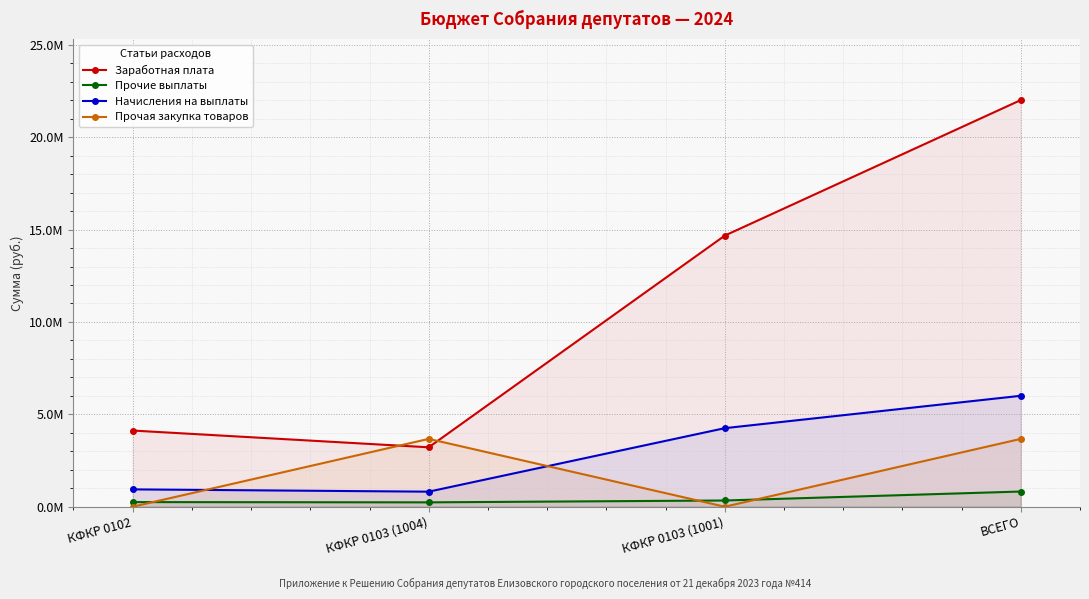

Reading left to right, list all the values displayed in this chart.

Заработная плата: 4122172.6	3215537.0	14672669.1	22010378.7
Прочие выплаты: 250000.0	236000.0	336000.0	822000.0
Начисления на выплаты: 938328.0	814288.0	4251133.4	6003749.4
Прочая закупка товаров: 0.0	3670911.0	0.0	3670911.0